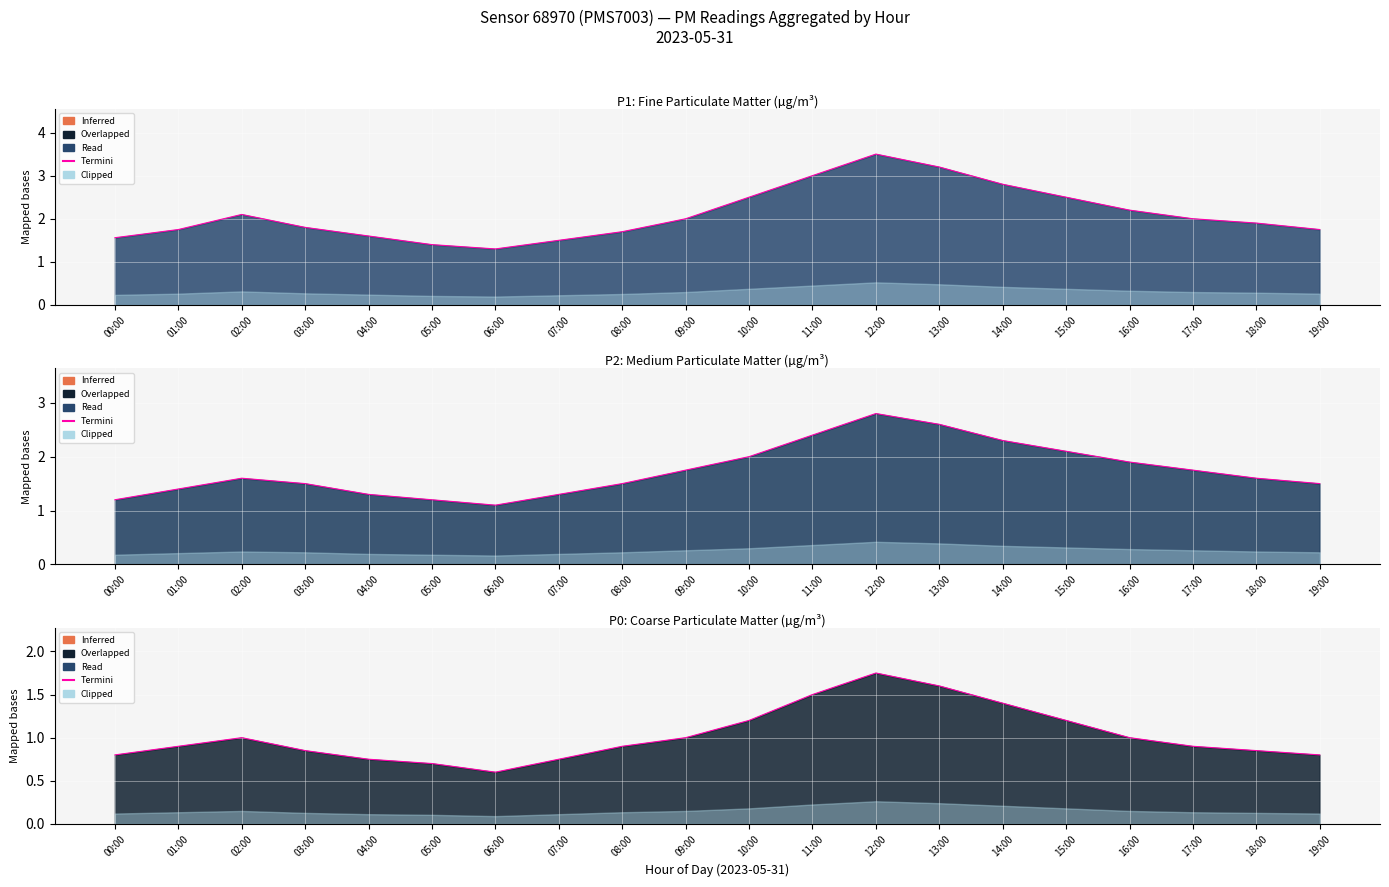

Rank the categories by value from highest to lowest.

12:00, 13:00, 11:00, 14:00, 10:00, 15:00, 02:00, 09:00, 16:00, 01:00, 08:00, 17:00, 03:00, 18:00, 00:00, 19:00, 04:00, 07:00, 05:00, 06:00